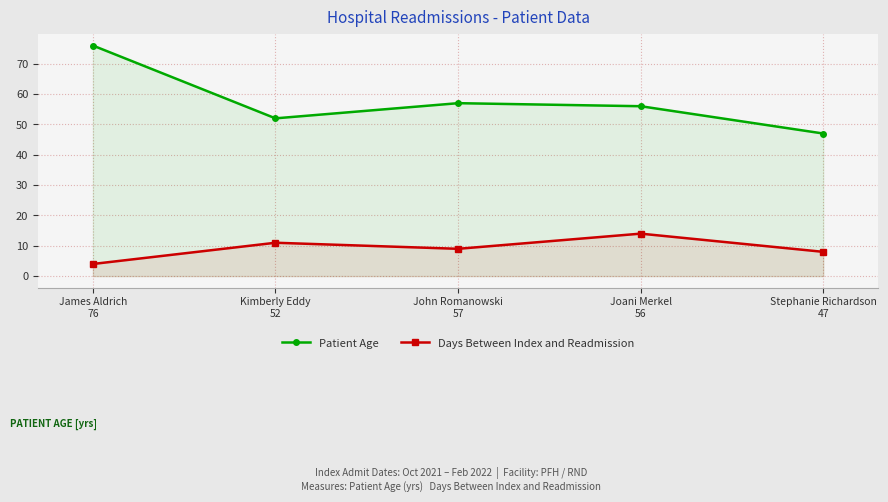

What is the difference between the second highest and second lowest values in the Days Between Index and Readmission series?

3